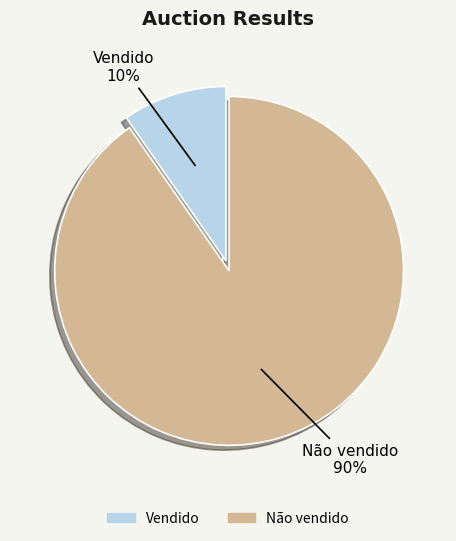

To the nearest percent, what is the combined percentage of Vendido and Não vendido?

100%